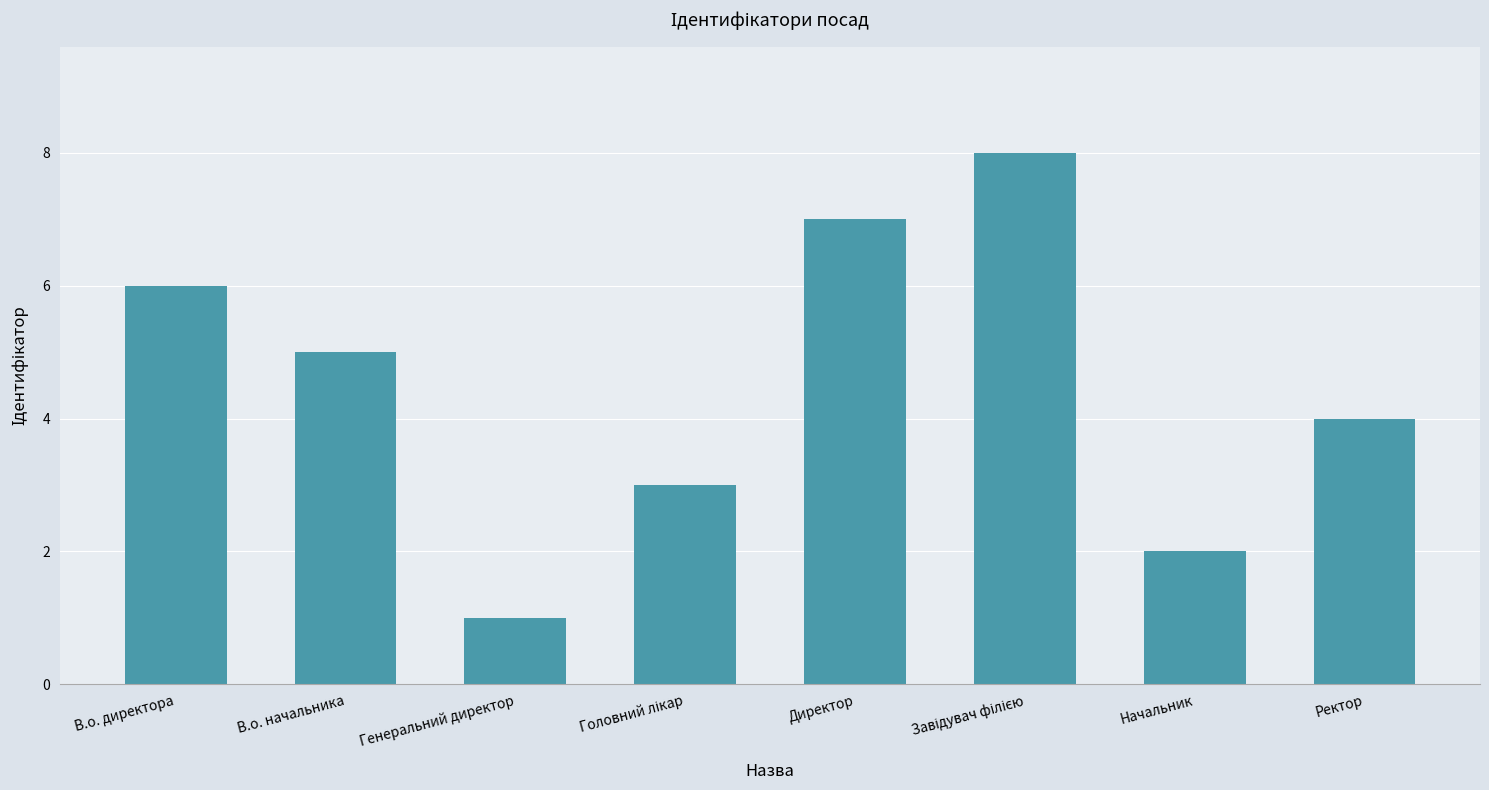

The chart shows a value of 3 at Начальник. True or false?

False